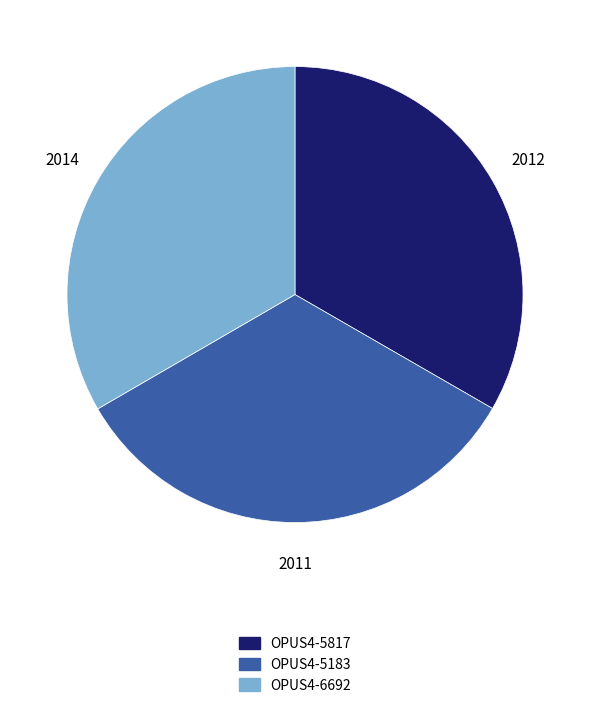

Is the sum of OPUS4-5183 and OPUS4-5817 greater than half?

Yes